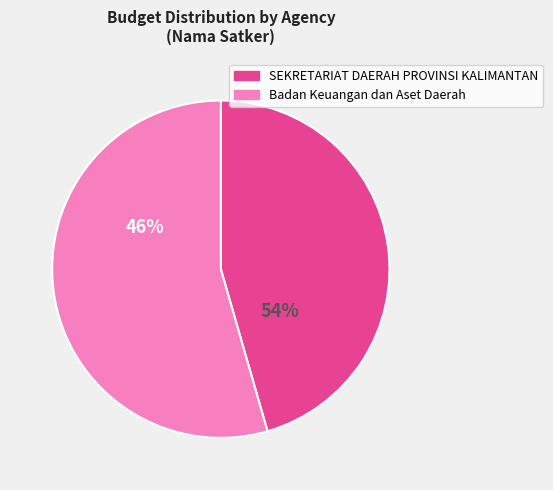

The Badan Keuangan dan Aset Daerah slice represents 4% of the pie. True or false?

False